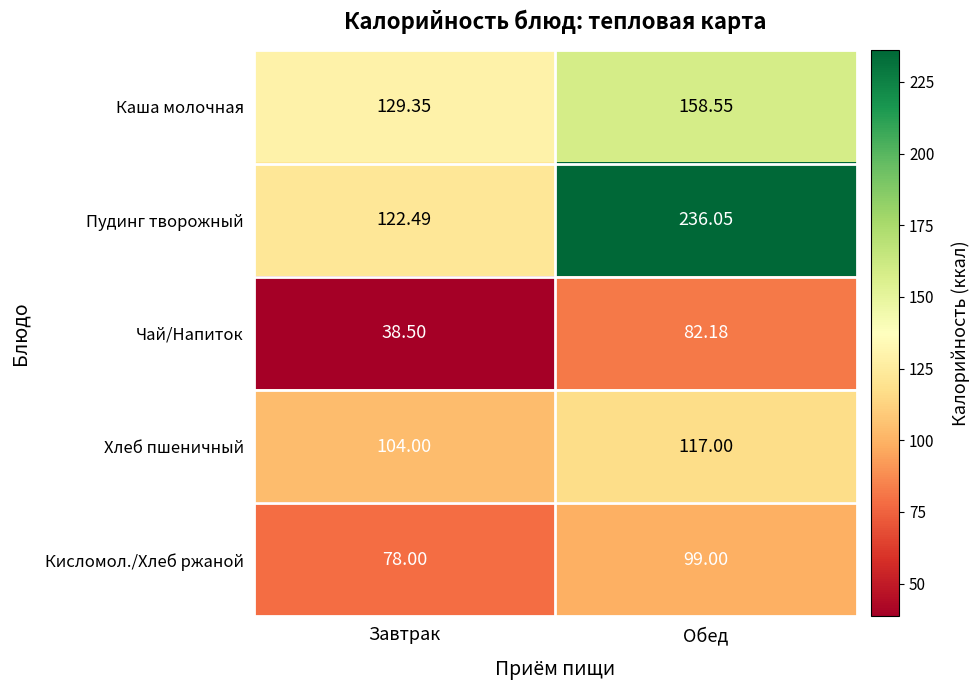

How many series are shown in this chart?

5